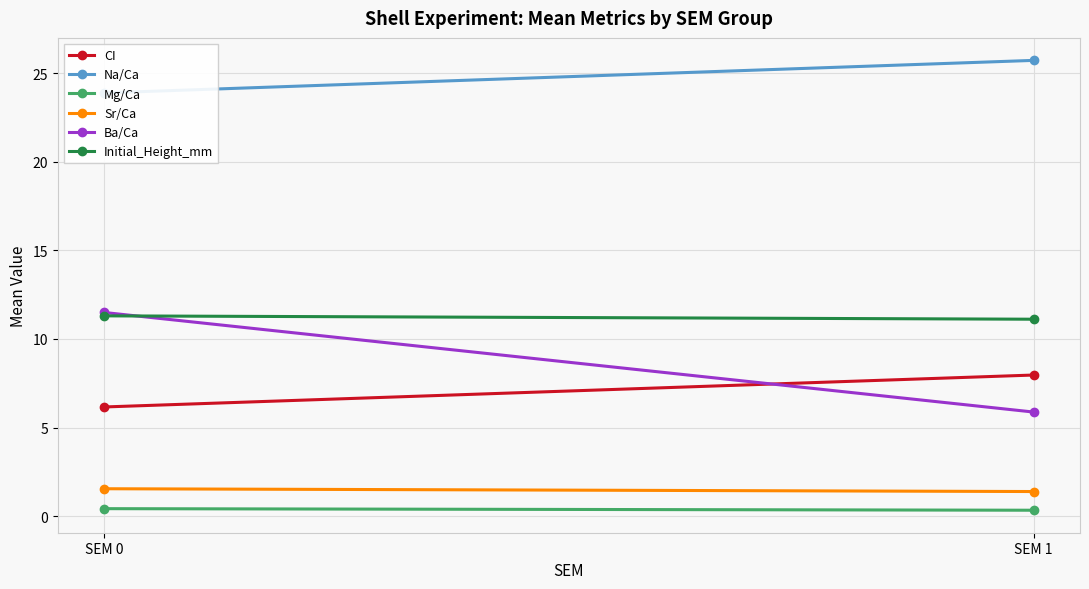

Count the Mg/Ca values in the range 0 to 1.

2